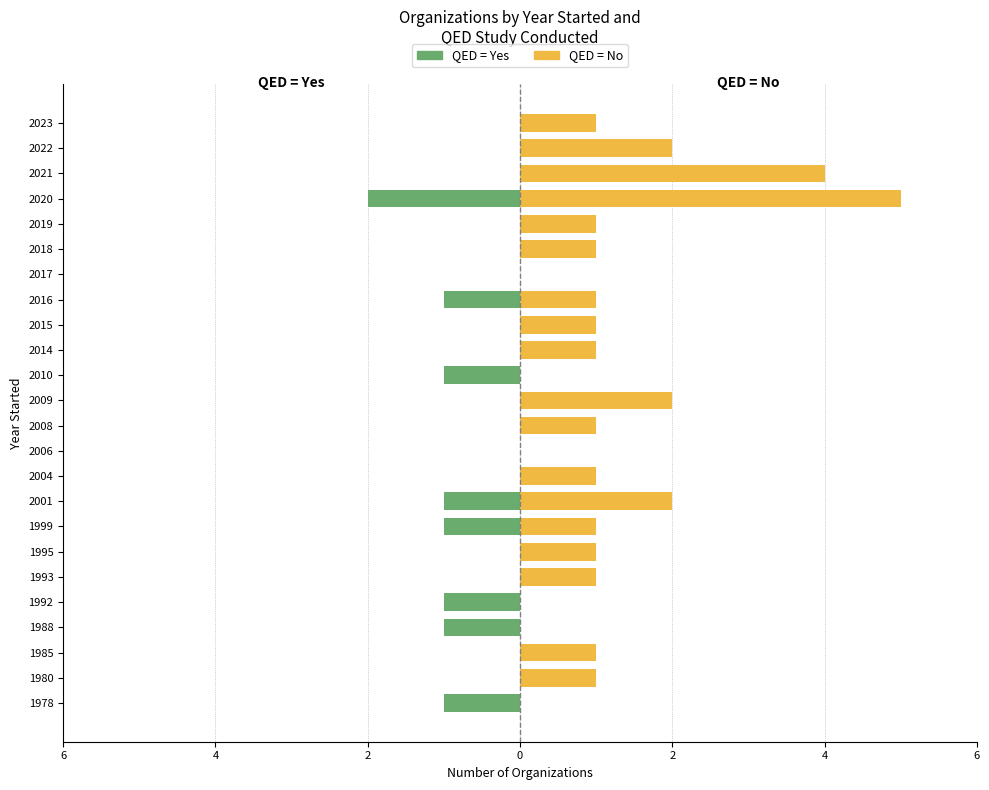

What is the difference between the maximum and minimum values in the QED = No series?

5